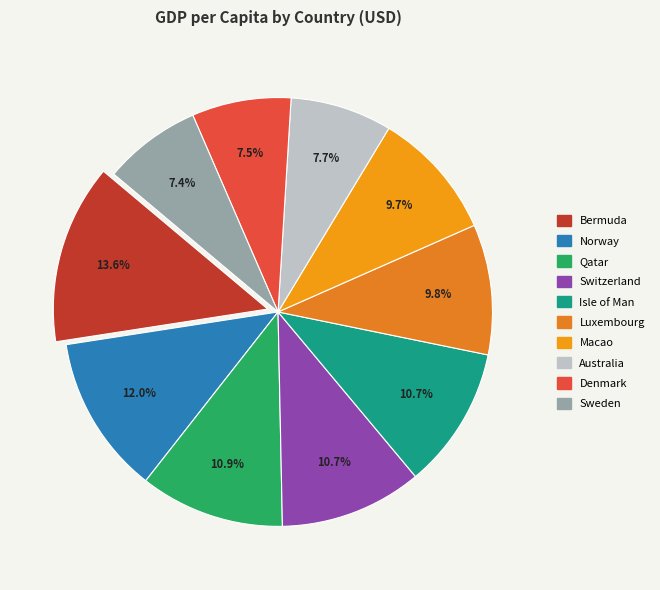

Which category has the biggest portion of the pie?

Bermuda